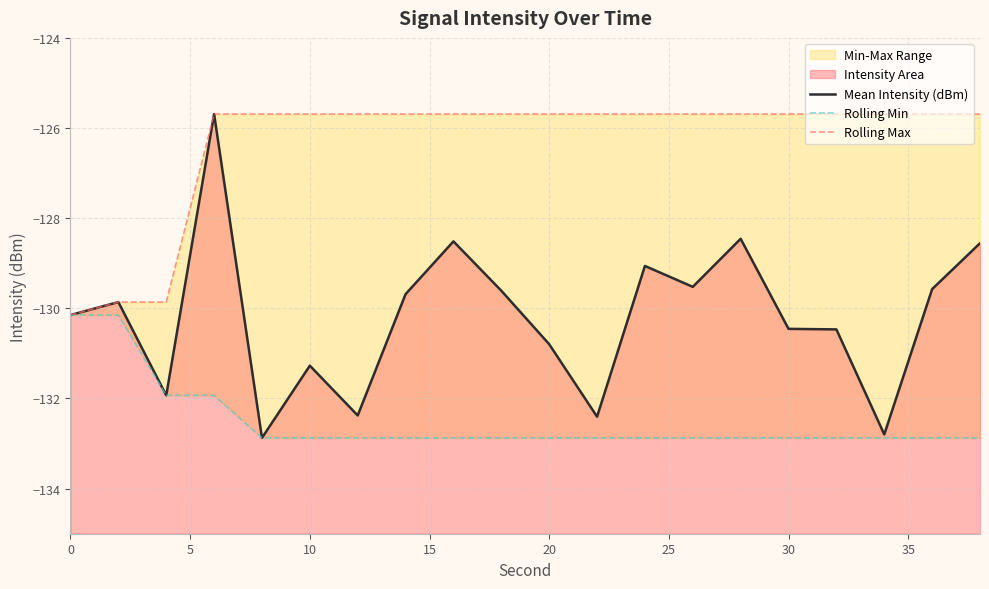

In Mean Intensity (dBm), how many points are higher than both neighbors (excluding endpoints)?

6